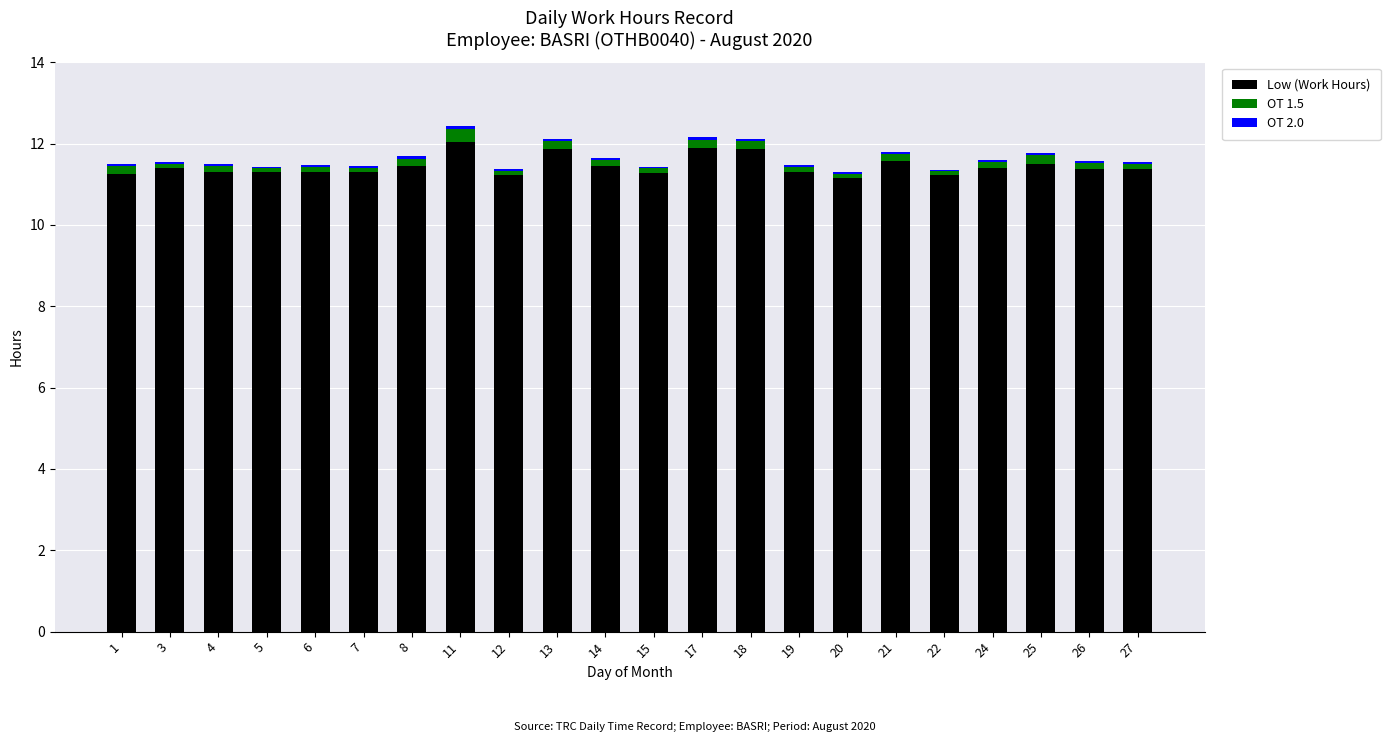

The value of Low (Work Hours) at 1 is 6.6. True or false?

False